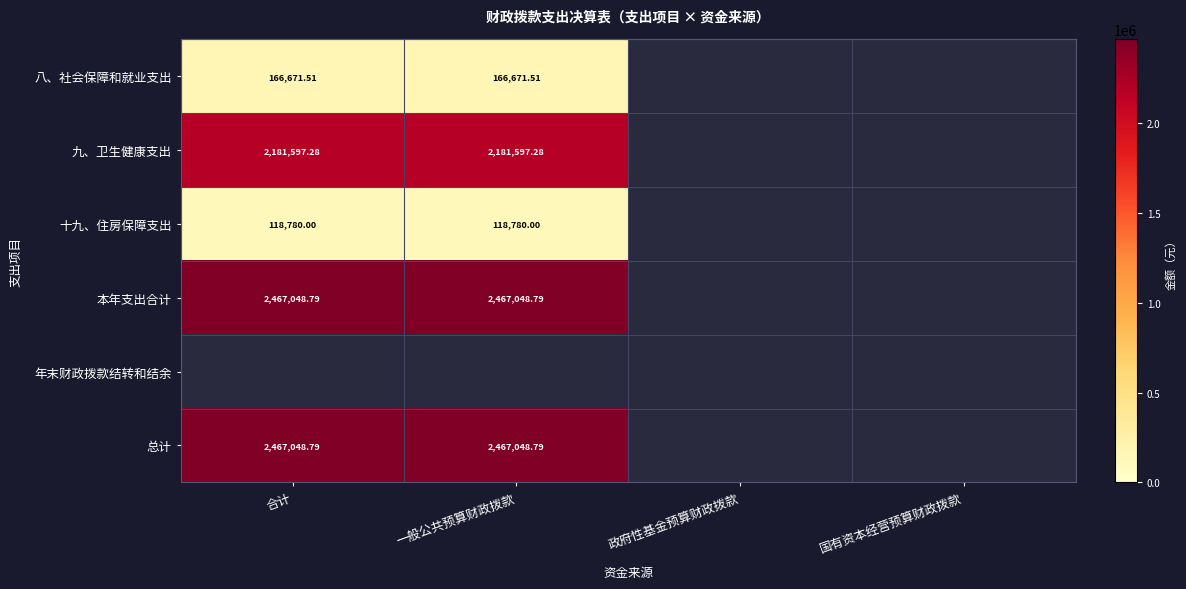

How many positive values does the 总计 series have?

2